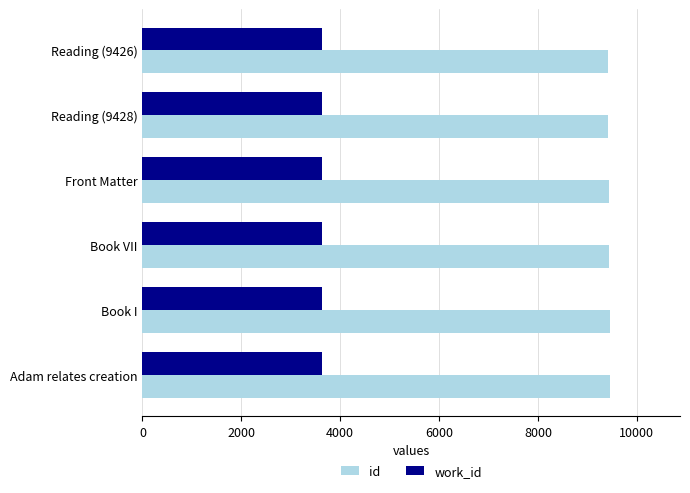

What is the sum of the work_id values at Adam relates creation and Front Matter?

7270